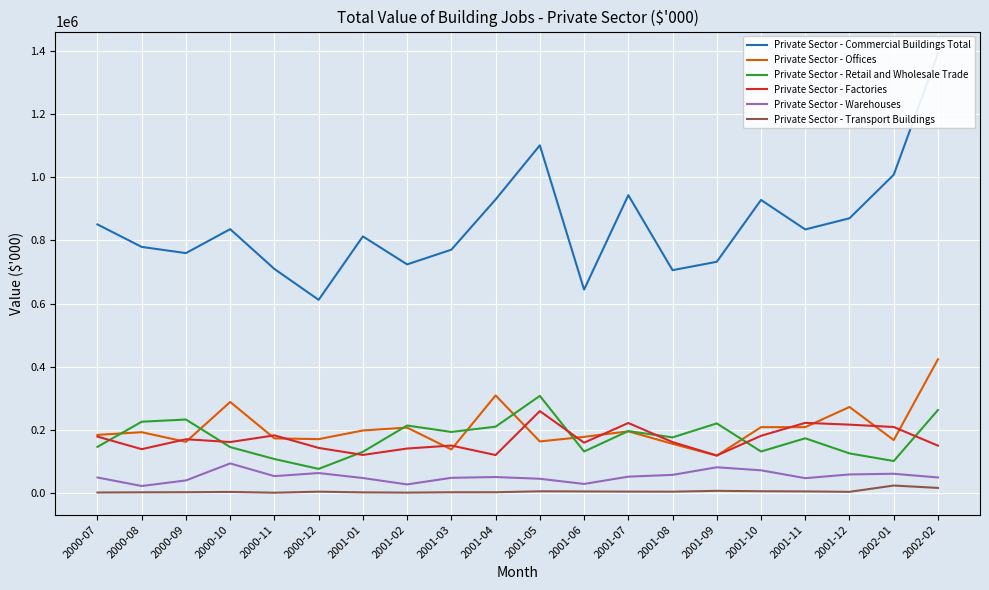

Count the number of categories in the chart.

20